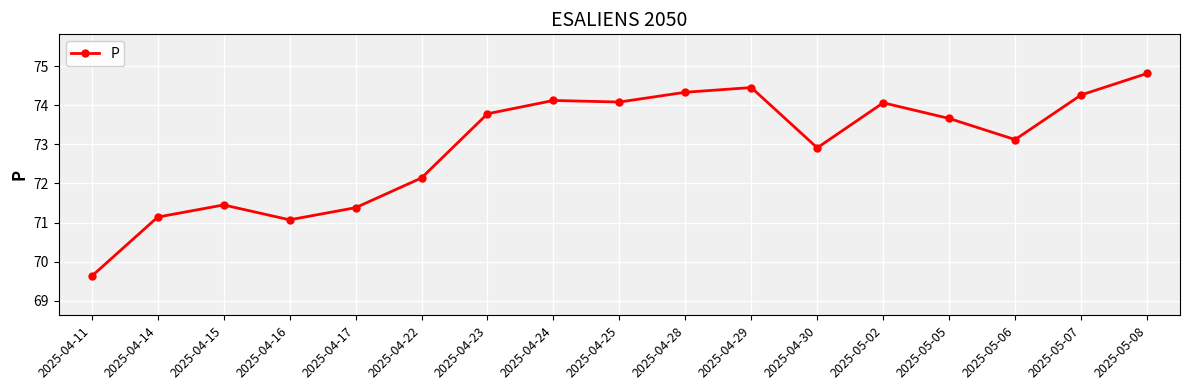

What position from the right is 2025-04-11?

17